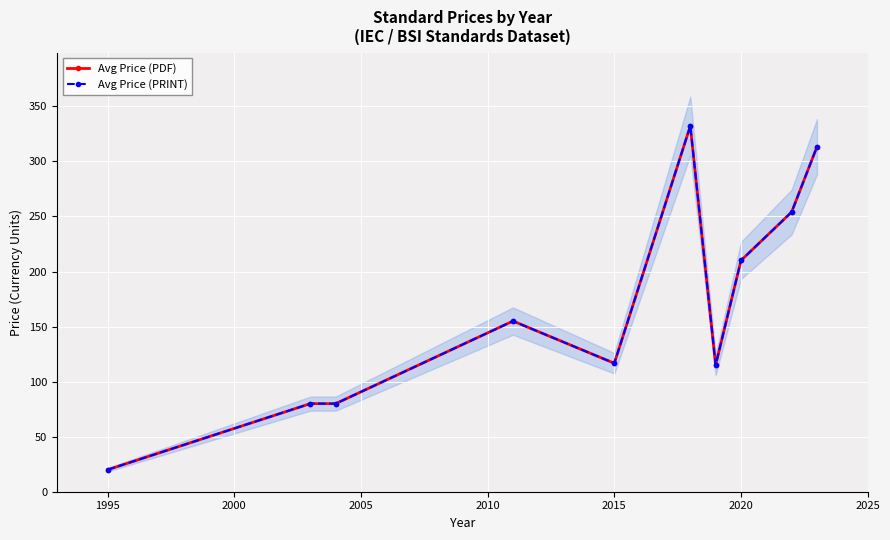

True or false: Avg Price (PDF) has a value of 184.3 at 2015.

False